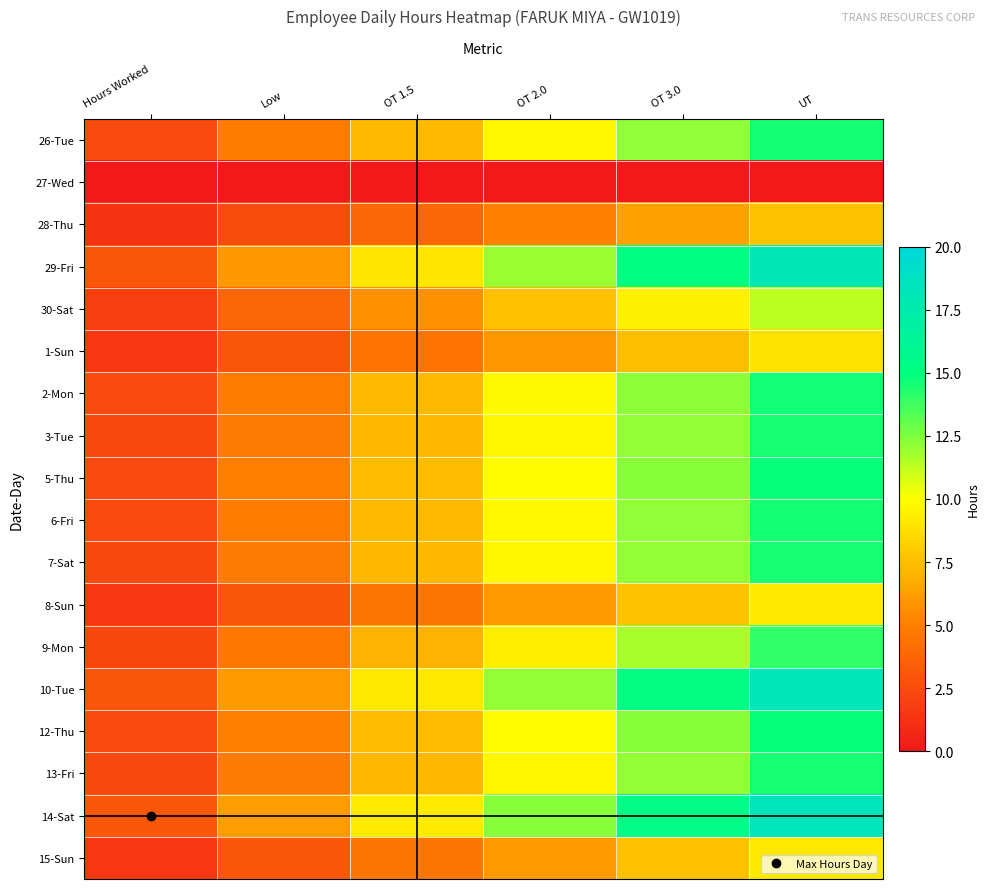

Which category has the highest value across all series?

UT